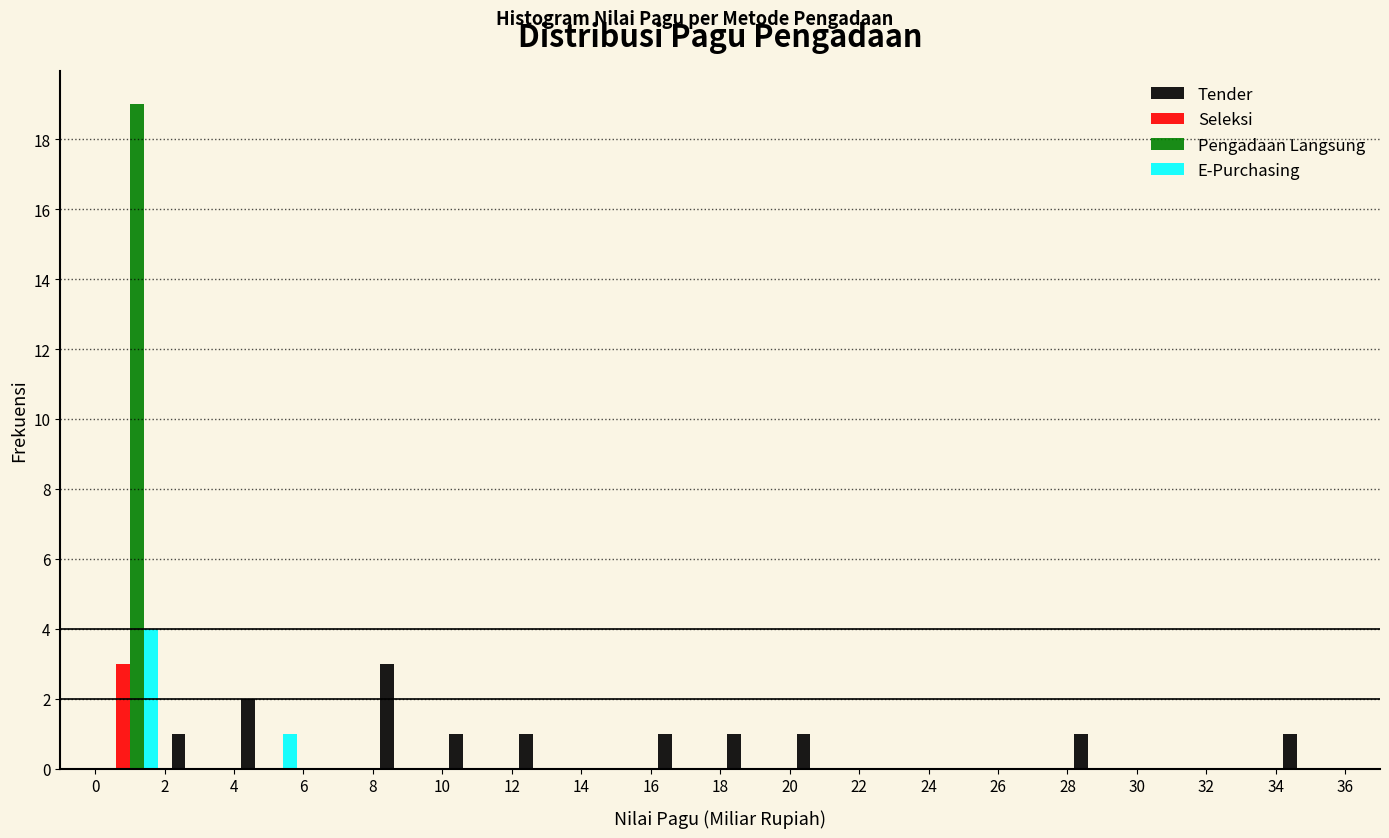

Reading left to right, list every range on the x-axis with the height of the bar of each series over it. The values are not printed on the chart, so give them approximately, as read against the axis.

0 to 2: Tender=0	Seleksi=3	Pengadaan Langsung=19	E-Purchasing=4
2 to 4: Tender=1	Seleksi=0	Pengadaan Langsung=0	E-Purchasing=0
4 to 6: Tender=2	Seleksi=0	Pengadaan Langsung=0	E-Purchasing=1
6 to 8: Tender=0	Seleksi=0	Pengadaan Langsung=0	E-Purchasing=0
8 to 10: Tender=3	Seleksi=0	Pengadaan Langsung=0	E-Purchasing=0
10 to 12: Tender=1	Seleksi=0	Pengadaan Langsung=0	E-Purchasing=0
12 to 14: Tender=1	Seleksi=0	Pengadaan Langsung=0	E-Purchasing=0
14 to 16: Tender=0	Seleksi=0	Pengadaan Langsung=0	E-Purchasing=0
16 to 18: Tender=1	Seleksi=0	Pengadaan Langsung=0	E-Purchasing=0
18 to 20: Tender=1	Seleksi=0	Pengadaan Langsung=0	E-Purchasing=0
20 to 22: Tender=1	Seleksi=0	Pengadaan Langsung=0	E-Purchasing=0
22 to 24: Tender=0	Seleksi=0	Pengadaan Langsung=0	E-Purchasing=0
24 to 26: Tender=0	Seleksi=0	Pengadaan Langsung=0	E-Purchasing=0
26 to 28: Tender=0	Seleksi=0	Pengadaan Langsung=0	E-Purchasing=0
28 to 30: Tender=1	Seleksi=0	Pengadaan Langsung=0	E-Purchasing=0
30 to 32: Tender=0	Seleksi=0	Pengadaan Langsung=0	E-Purchasing=0
32 to 34: Tender=0	Seleksi=0	Pengadaan Langsung=0	E-Purchasing=0
34 to 36: Tender=1	Seleksi=0	Pengadaan Langsung=0	E-Purchasing=0